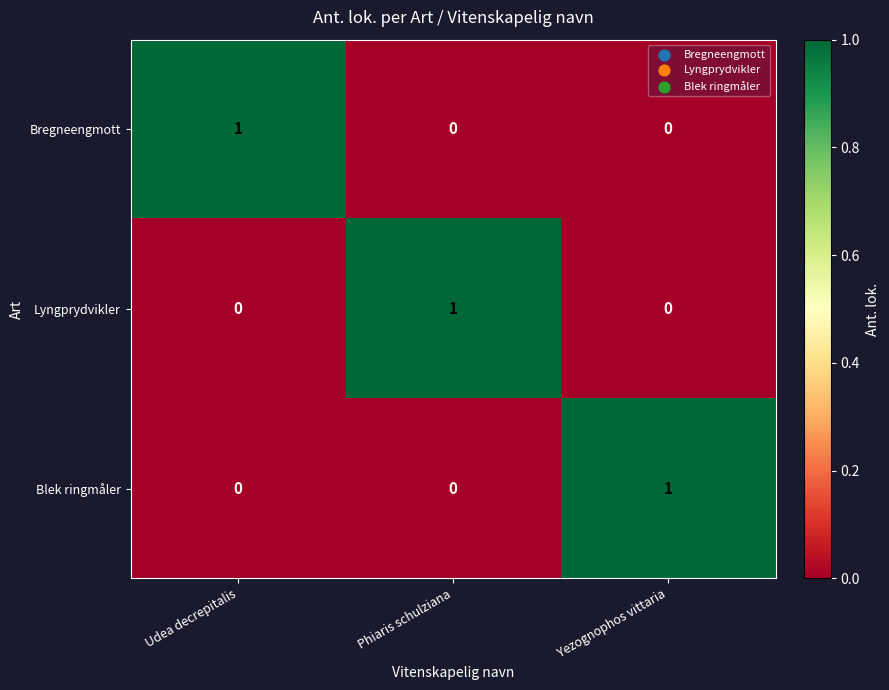

At how many categories does at least one series exceed 0?

3